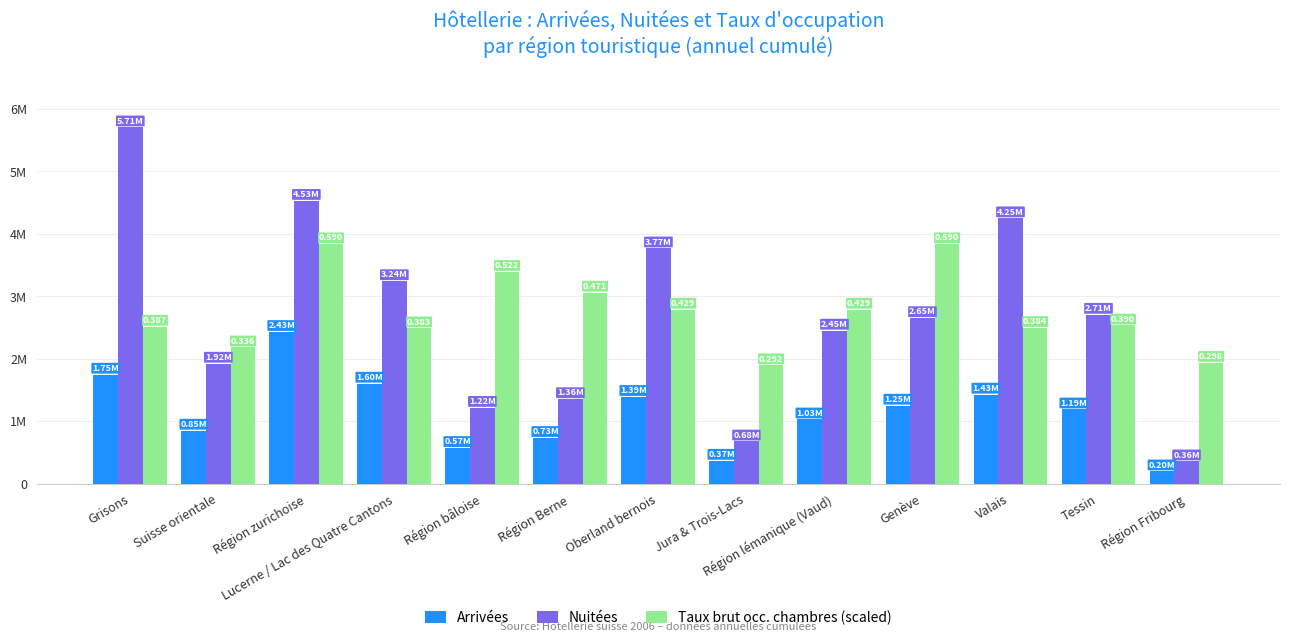

Are the bars grouped side by side (vs. stacked)?

Yes